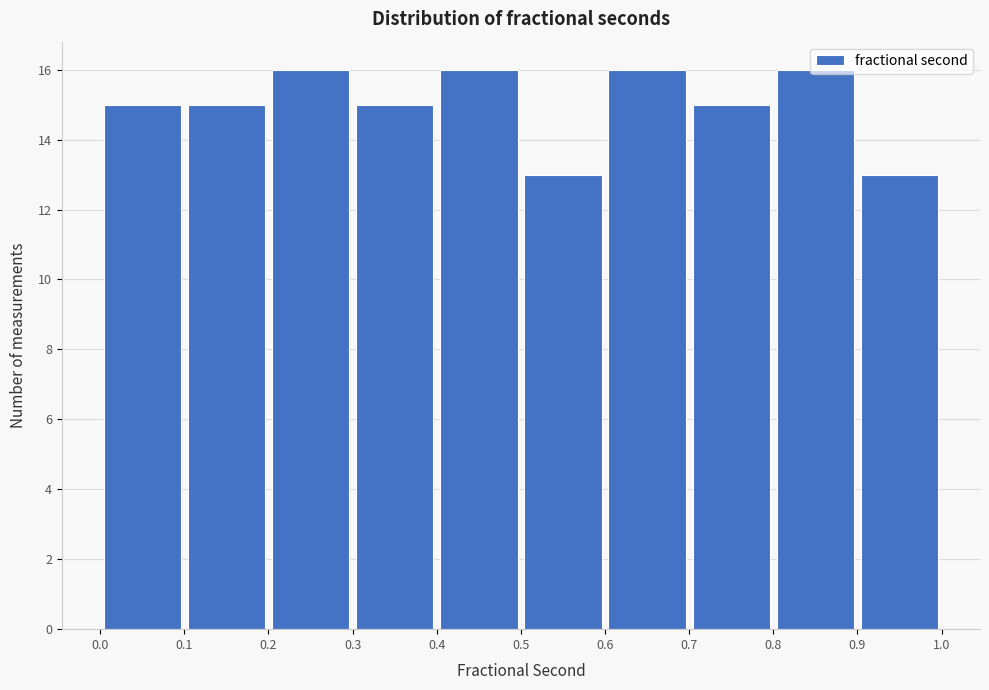

Reading left to right, list every bar in this chart as the range it spans on the x-axis followed by its height. The values are not printed on the chart, so give them approximately, as read against the axis.

0.0 to 0.1: 15
0.1 to 0.2: 15
0.2 to 0.3: 16
0.3 to 0.4: 15
0.4 to 0.5: 16
0.5 to 0.6: 13
0.6 to 0.7: 16
0.7 to 0.8: 15
0.8 to 0.9: 16
0.9 to 1.0: 13